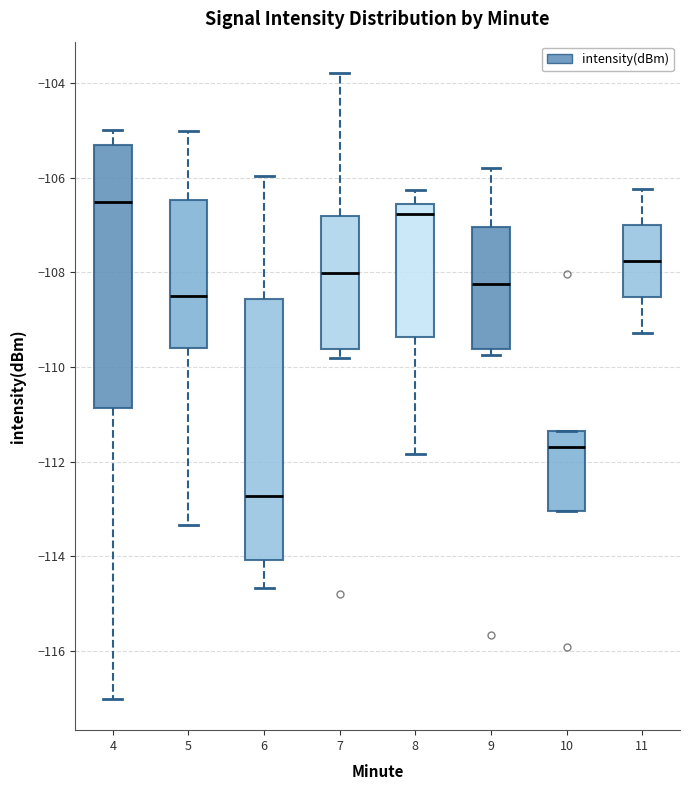

Reading left to right, read every box against the y-axis: the position of its median line, the range the box covers, and the ends of its whiskers. The values are not printed on the chart, so give them approximately, as read against the axis.

4: median -106.6, box -110.8 to -105.4, whiskers -117.0 to -105.0
5: median -108.4, box -109.6 to -106.4, whiskers -113.4 to -105.0
6: median -112.8, box -114.0 to -108.6, whiskers -114.6 to -106.0
7: median -108.0, box -109.6 to -106.8, whiskers -109.8 to -103.8
8: median -106.8, box -109.4 to -106.6, whiskers -111.8 to -106.2
9: median -108.2, box -109.6 to -107.0, whiskers -109.8 to -105.8
10: median -111.6, box -113.0 to -111.4, whiskers -113.0 to -111.4
11: median -107.8, box -108.6 to -107.0, whiskers -109.2 to -106.2